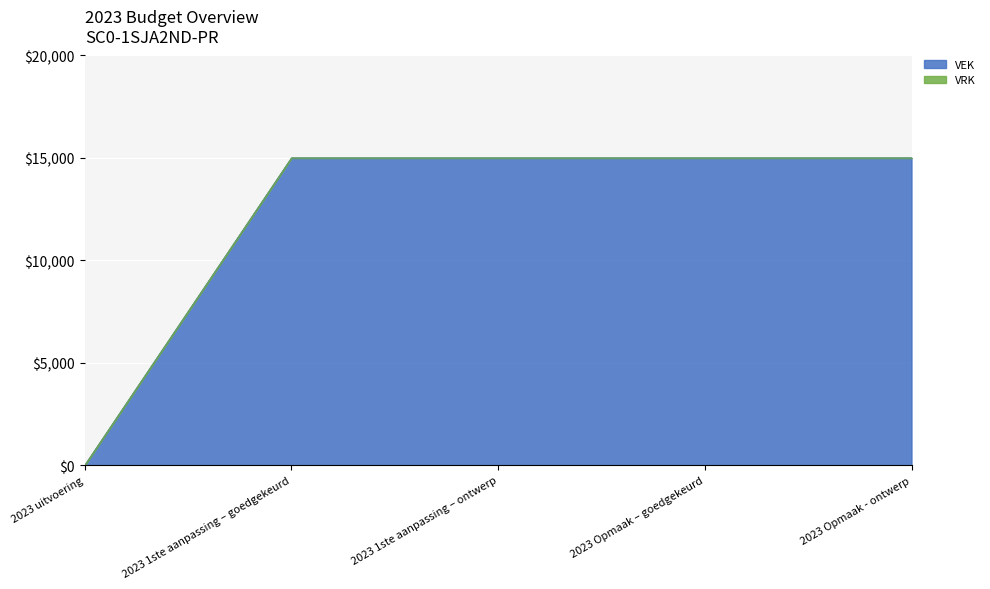

Between 2023 uitvoering and 2023 Opmaak - ontwerp, which is larger?

2023 Opmaak - ontwerp